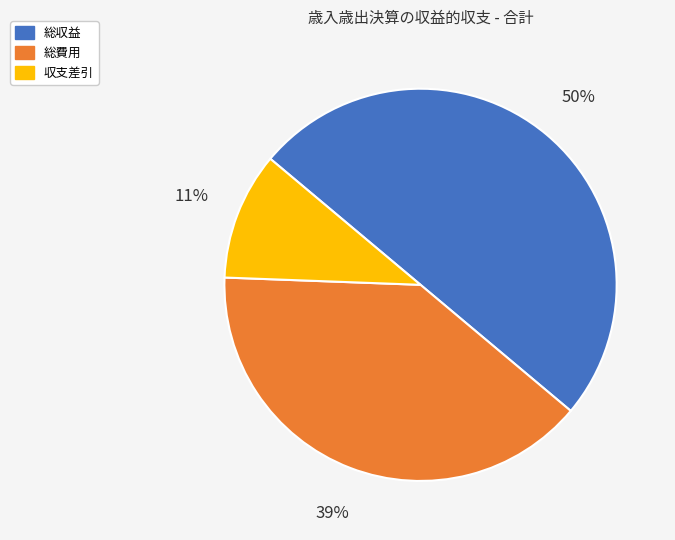

Count the number of slices in the pie.

3